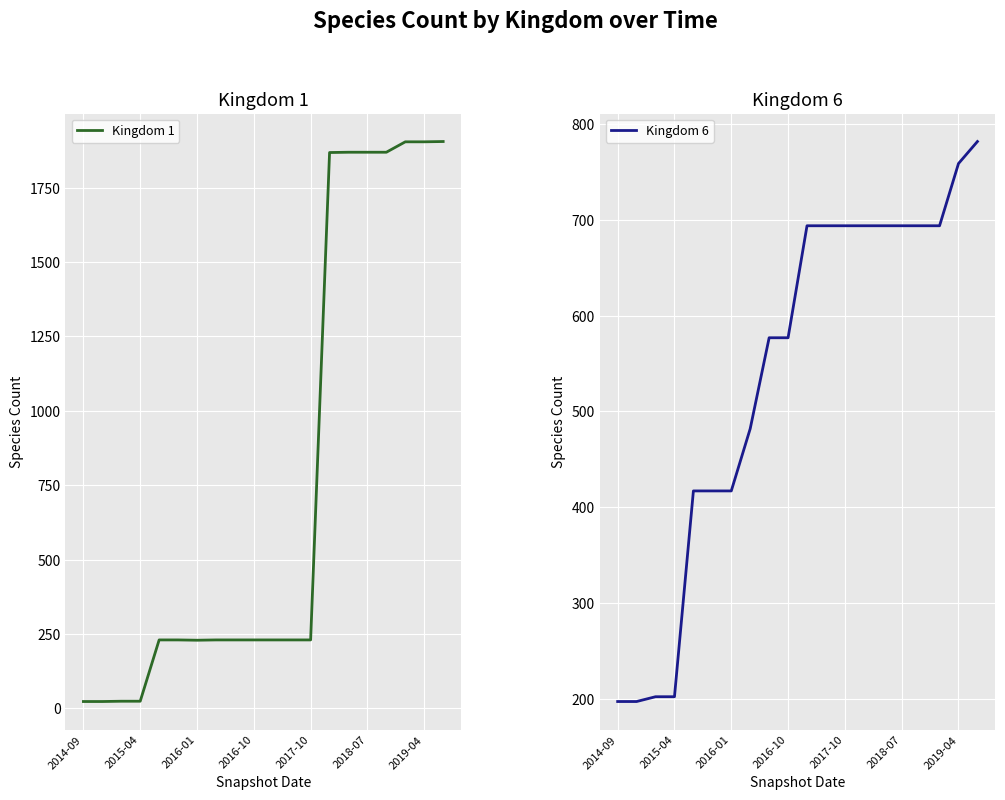

What is the sum of all Kingdom 1 values?

15351